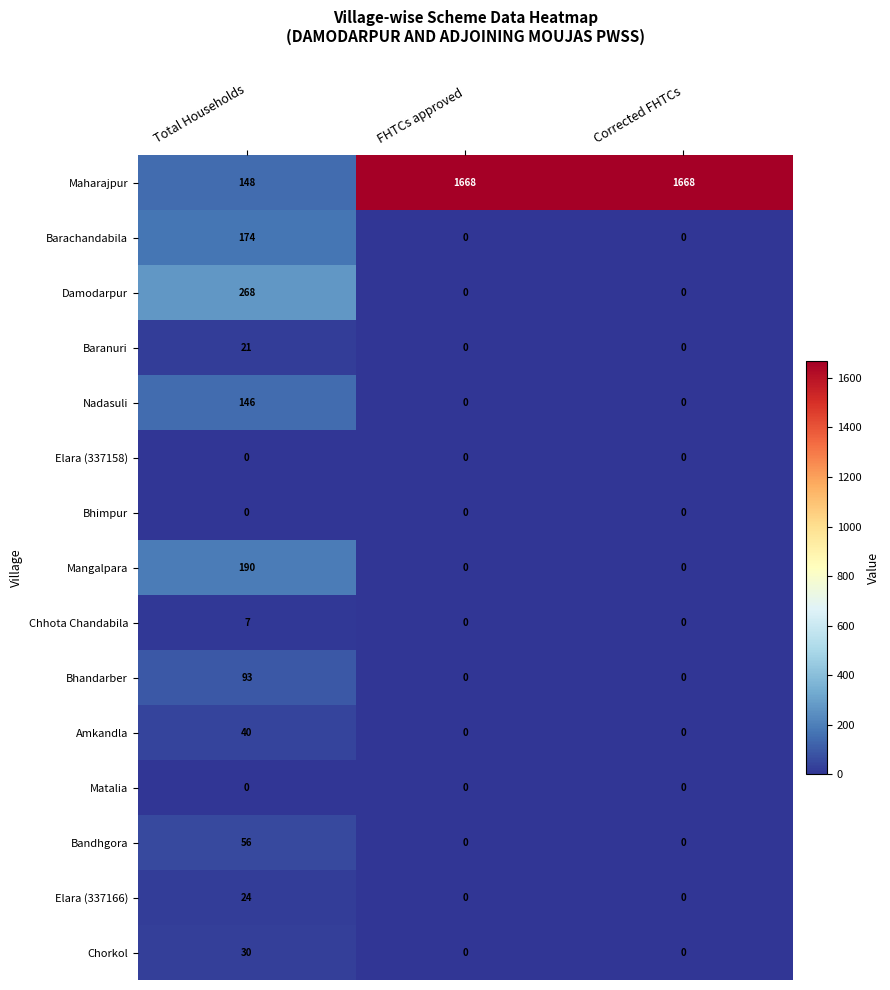

Is it true that Bandhgora equals 56 at Total Households?

True